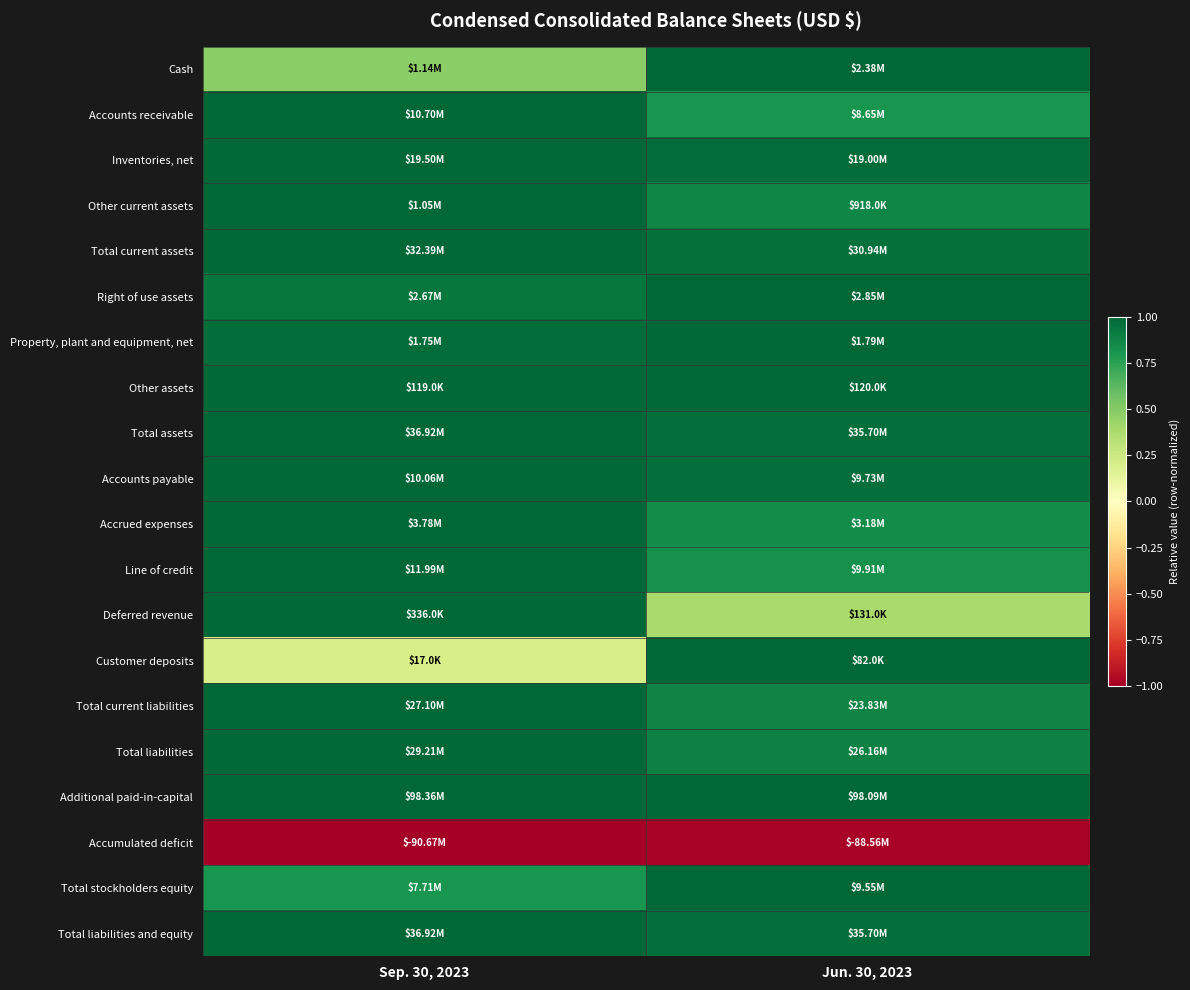

Which has a higher value, Jun. 30, 2023 or Sep. 30, 2023?

Jun. 30, 2023